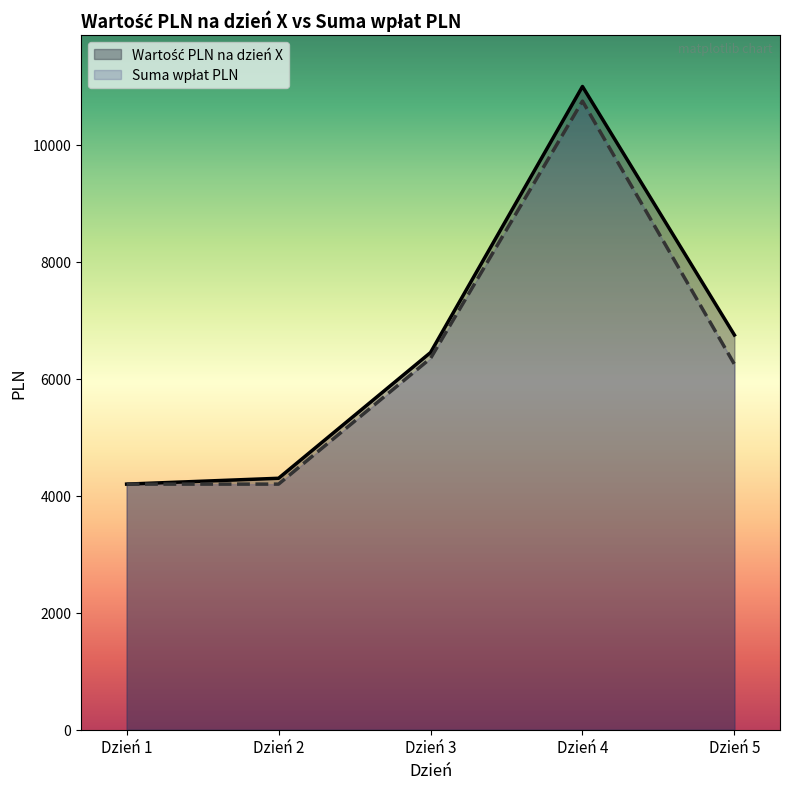

At which category does Suma wpłat PLN reach its first local peak?

Dzień 4